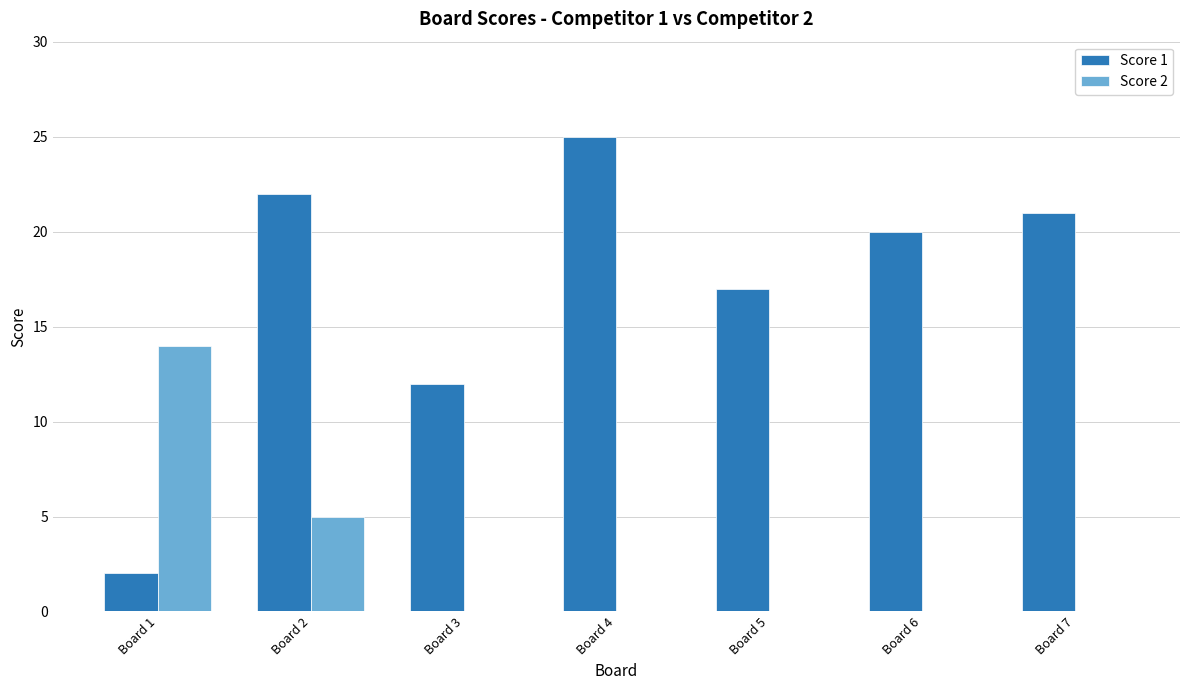

Reading right to left, what are all the values shown in this chart?

Score 1: Board 7=21	Board 6=20	Board 5=17	Board 4=25	Board 3=12	Board 2=22	Board 1=2
Score 2: Board 7=0	Board 6=0	Board 5=0	Board 4=0	Board 3=0	Board 2=5	Board 1=14